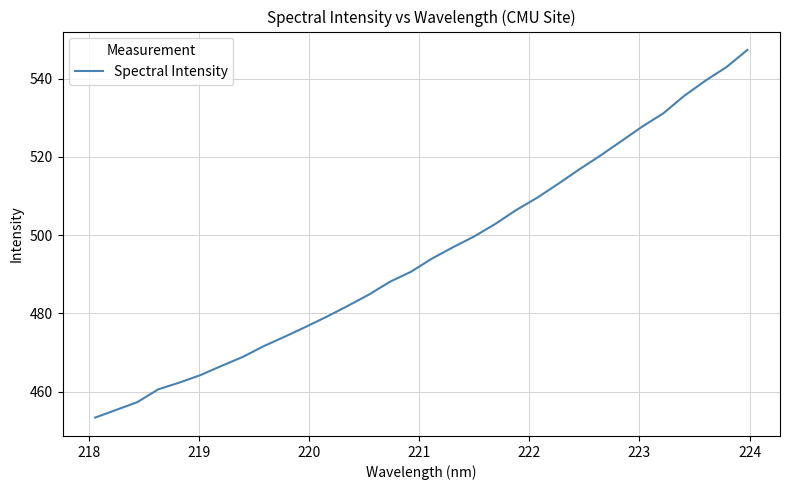

What is the maximum value shown in the chart?

547.4